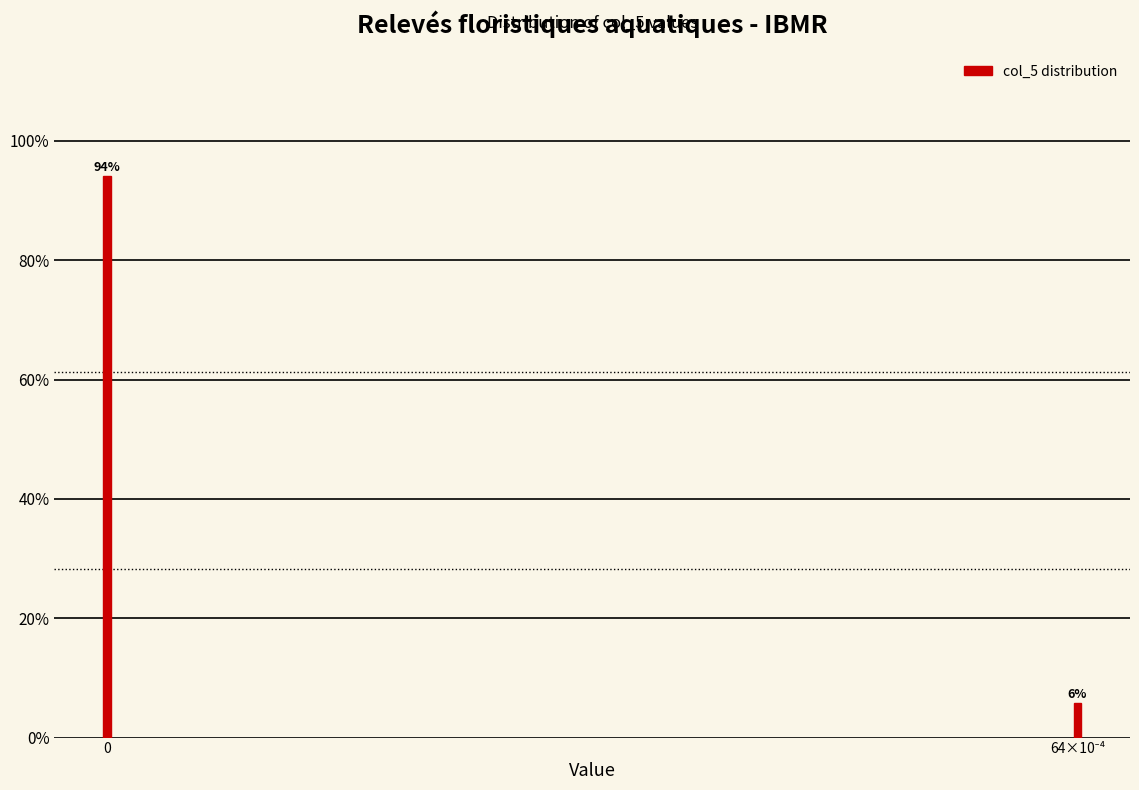

What is the maximum value shown in the chart?

94.2